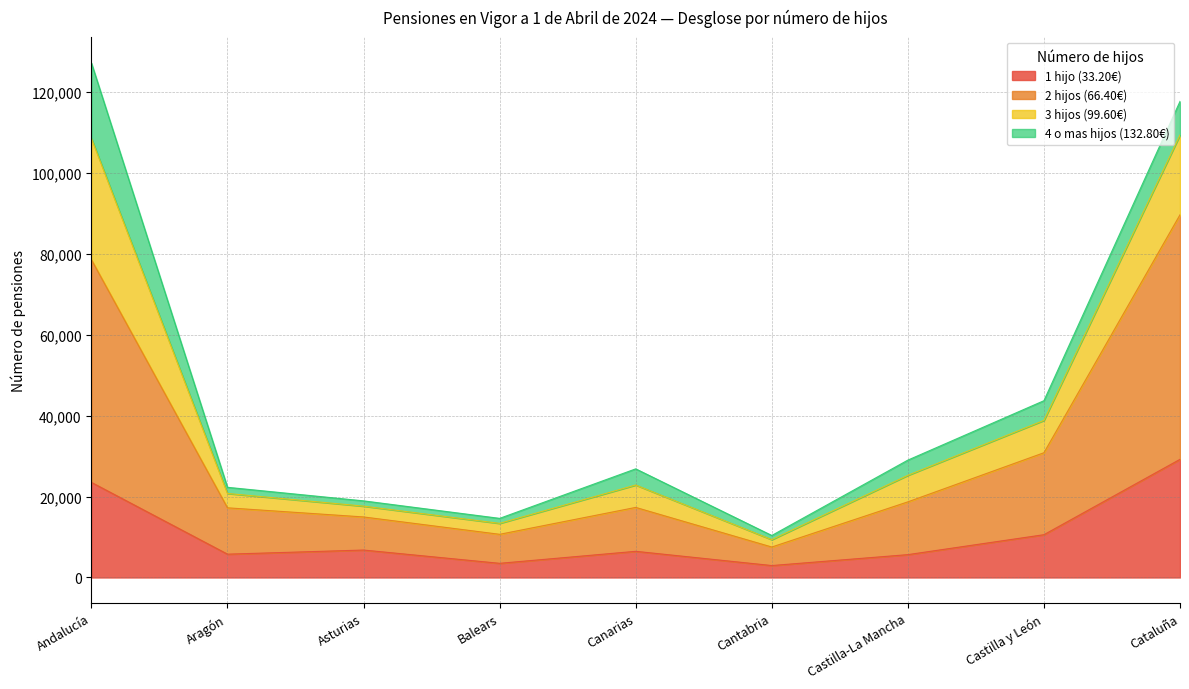

What are all the series names shown in the legend?

1 hijo (33.20€), 2 hijos (66.40€), 3 hijos (99.60€), 4 o mas hijos (132.80€)